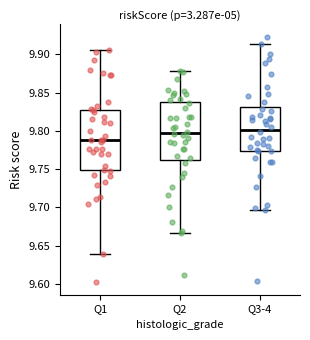

Reading left to right, transcribe this box plot: for each box, give where its median line is, the range the box spans, and where its two whiskers end, as read against the y-axis. The values are not printed on the chart, so give them approximately, as read against the axis.

Q1: median 9.790, box 9.750 to 9.830, whiskers 9.640 to 9.905
Q2: median 9.795, box 9.765 to 9.840, whiskers 9.665 to 9.880
Q3-4: median 9.800, box 9.775 to 9.830, whiskers 9.695 to 9.915